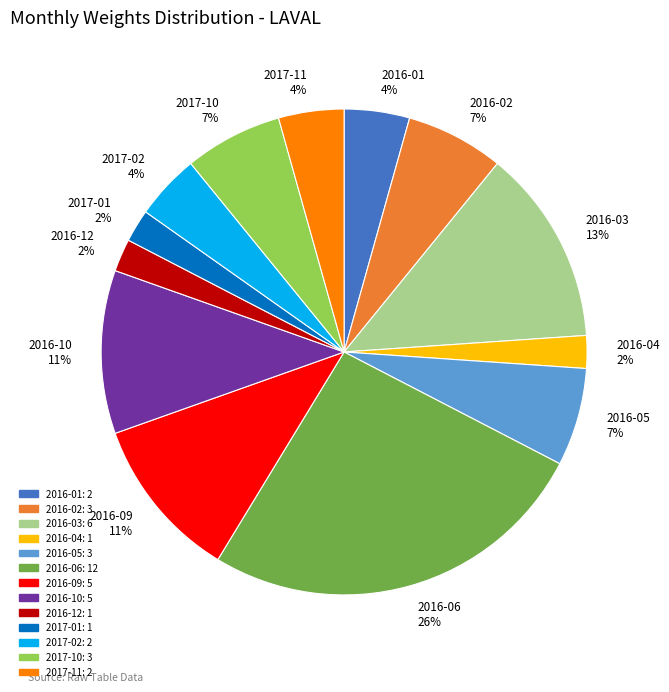

Is there a majority slice in this chart?

No